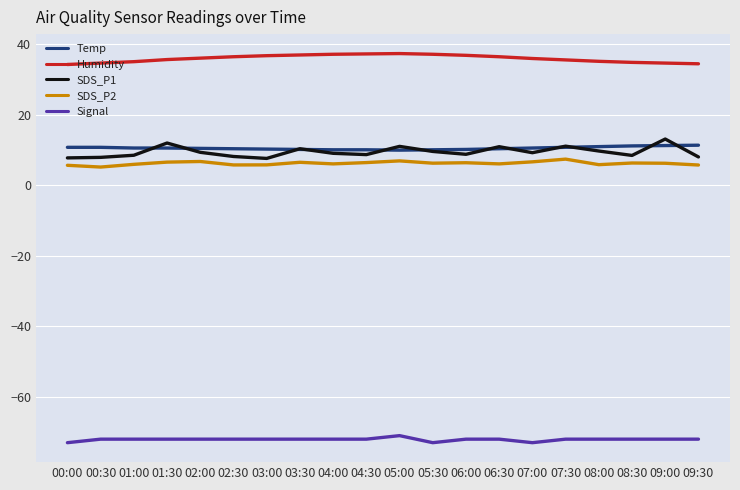

True or false: Humidity has a value of 20.2 at 08:30.

False